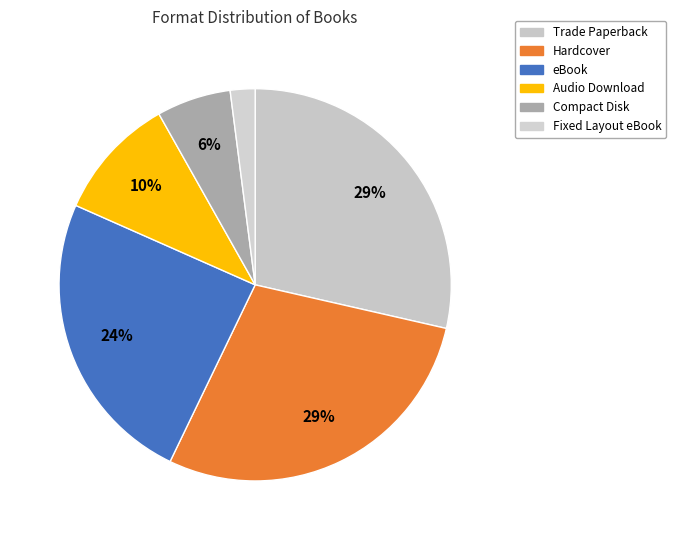

Does any single category account for the majority?

No